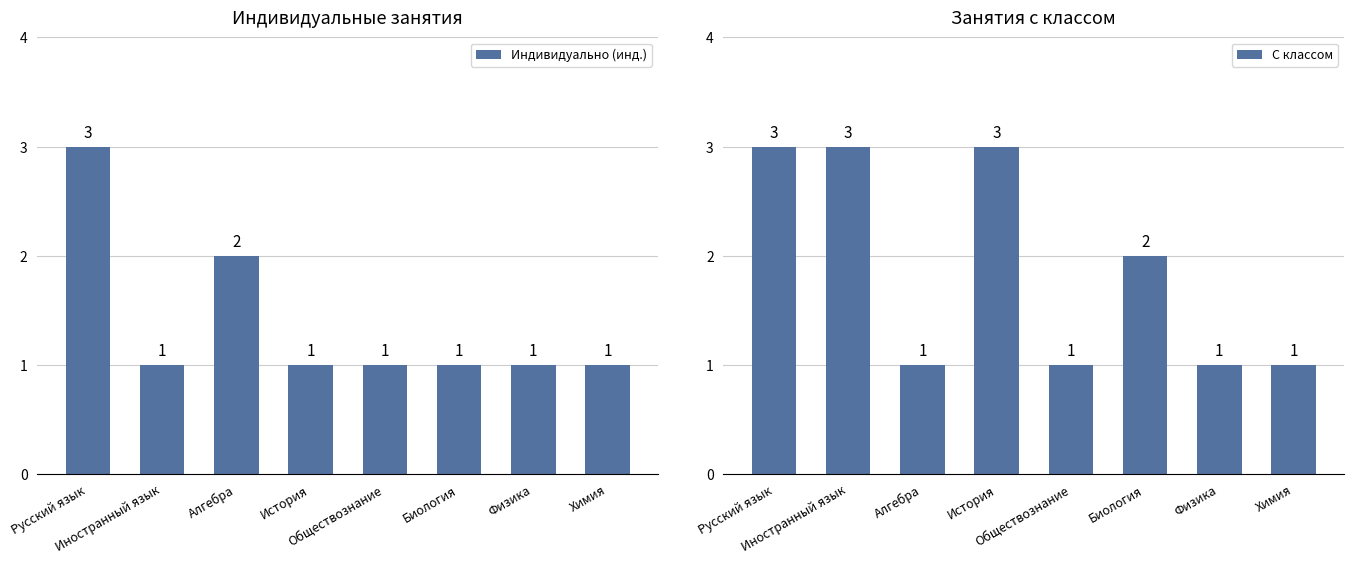

Reading left to right, transcribe all the data shown in this chart.

Индивидуально (инд.): 3	1	2	1	1	1	1	1
С классом: 3	3	1	3	1	2	1	1